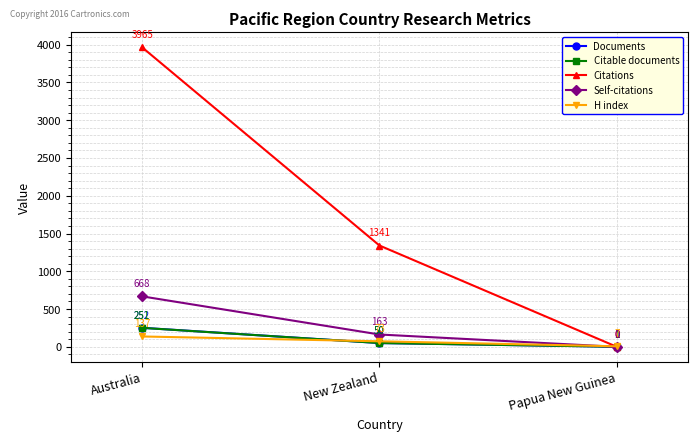

What is the average value of the Citations series?

1769